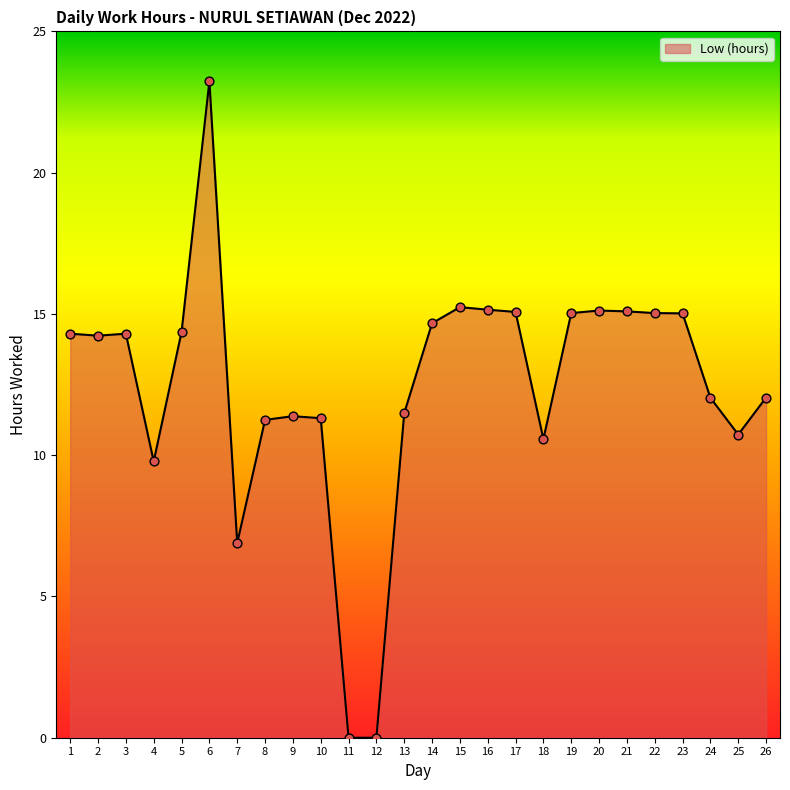

Which has a higher value, 20 or 18?

20